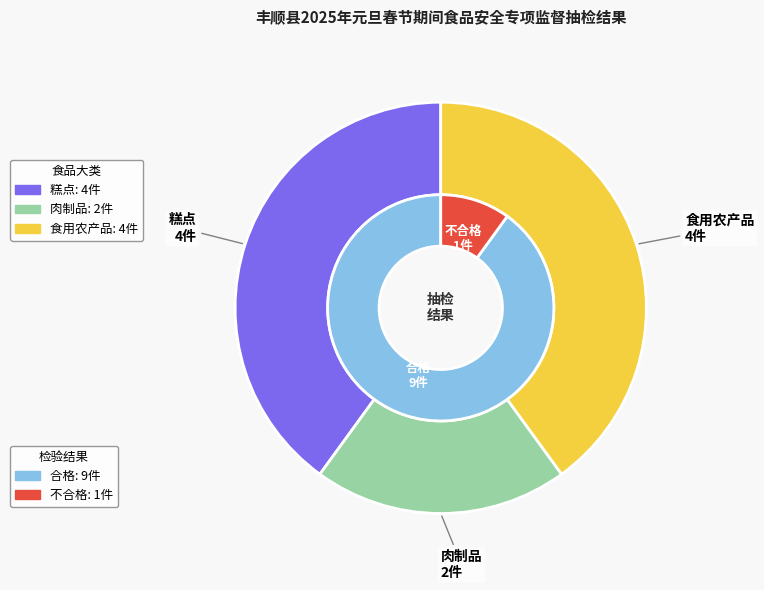

How many segments does this pie chart have?

5